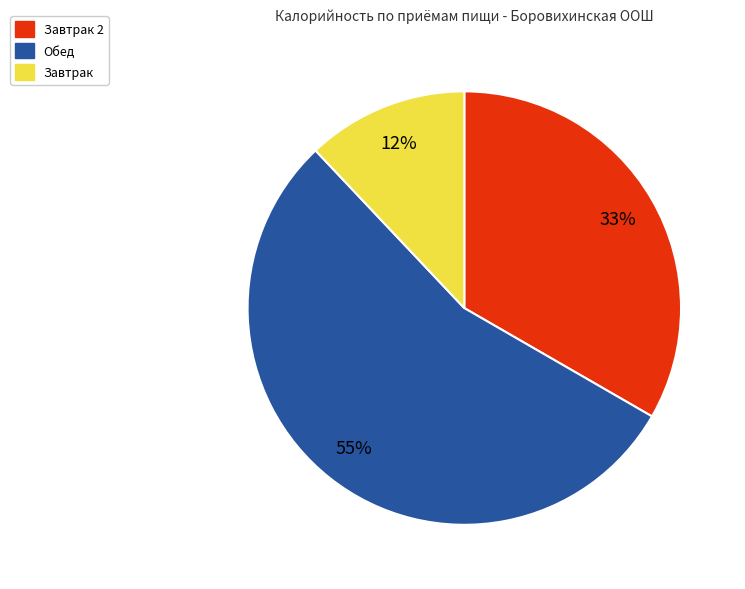

Count the number of slices in the pie.

3